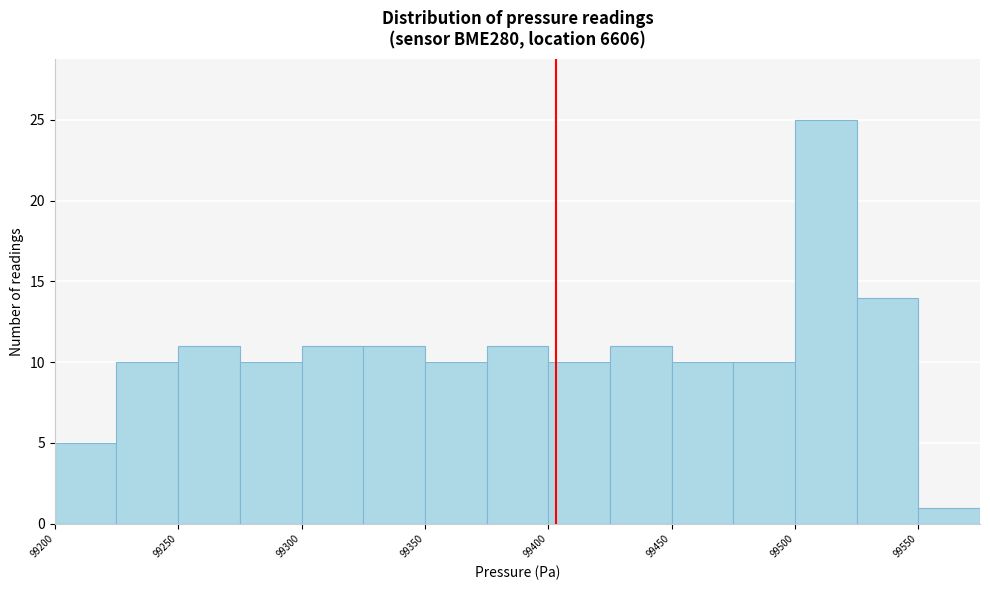

Reading left to right, transcribe this chart: for each bar, give the range it covers on the x-axis and its height. The values are not printed on the chart, so give them approximately, as read against the axis.

99200 to 99225: 5
99225 to 99250: 10
99250 to 99275: 11
99275 to 99300: 10
99300 to 99325: 11
99325 to 99350: 11
99350 to 99375: 10
99375 to 99400: 11
99400 to 99425: 10
99425 to 99450: 11
99450 to 99475: 10
99475 to 99500: 10
99500 to 99525: 25
99525 to 99550: 14
99550 to 99575: 1